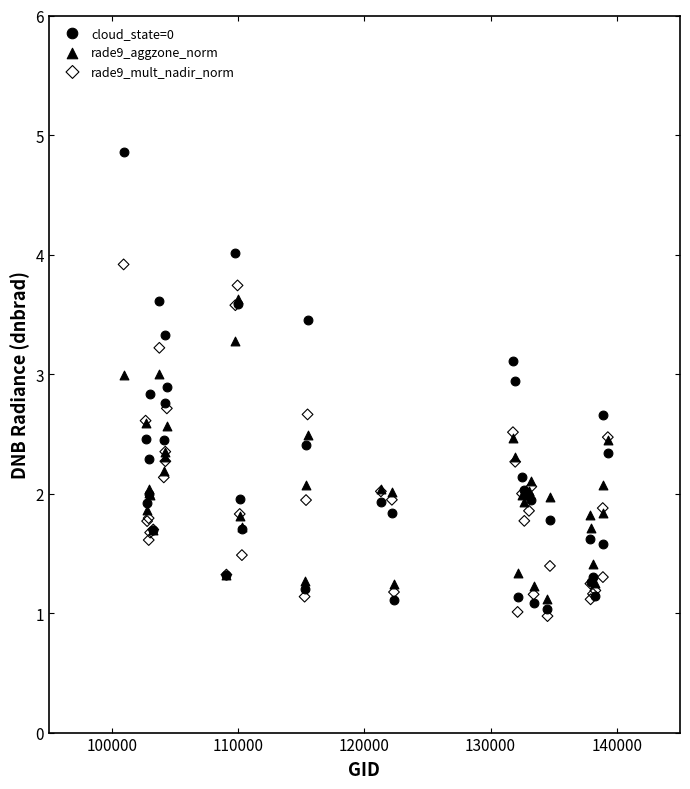

What are all the series names shown in the legend?

cloud_state=0, rade9_aggzone_norm, rade9_mult_nadir_norm